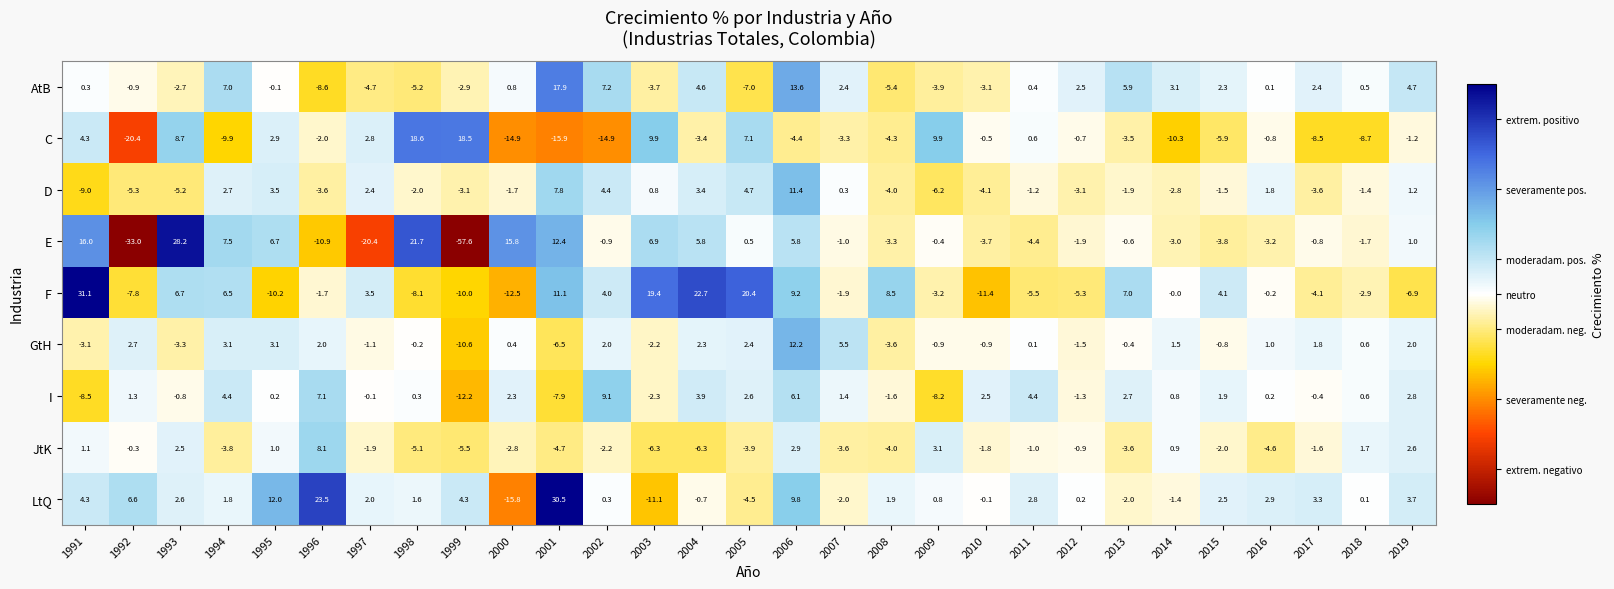

Rank the series by their maximum value, from highest to lowest.

F, LtQ, E, C, AtB, GtH, D, I, JtK